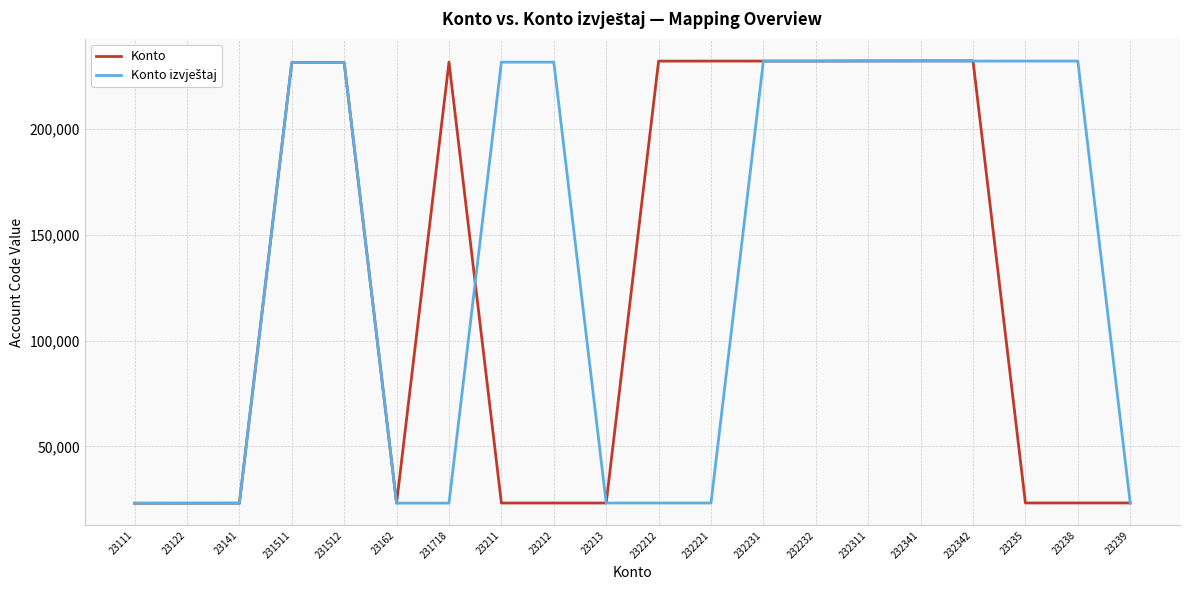

How many values in the Konto series are below 231511?

10